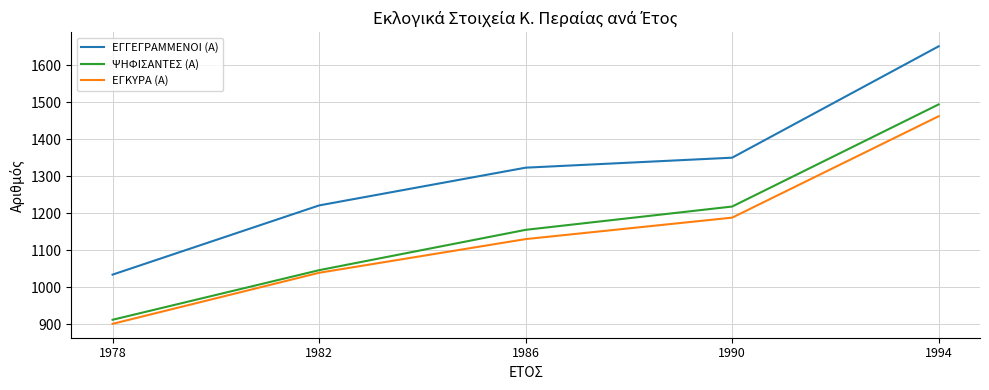

Which series has the largest range (max minus min)?

ΕΓΓΕΓΡΑΜΜΕΝΟΙ (Α)